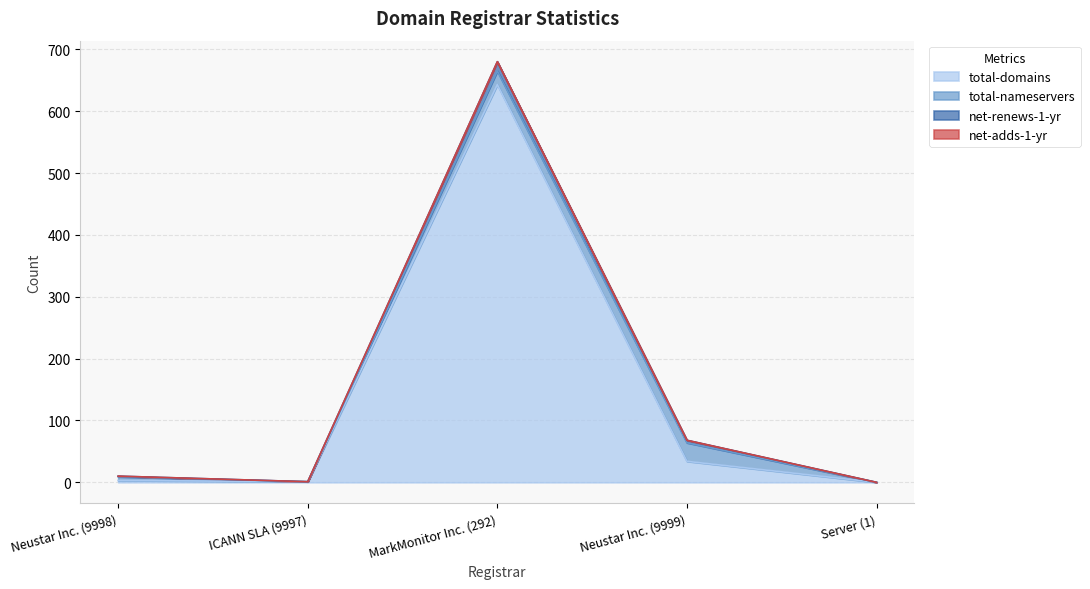

True or false: total-domains and net-renews-1-yr intersect in this chart.

False